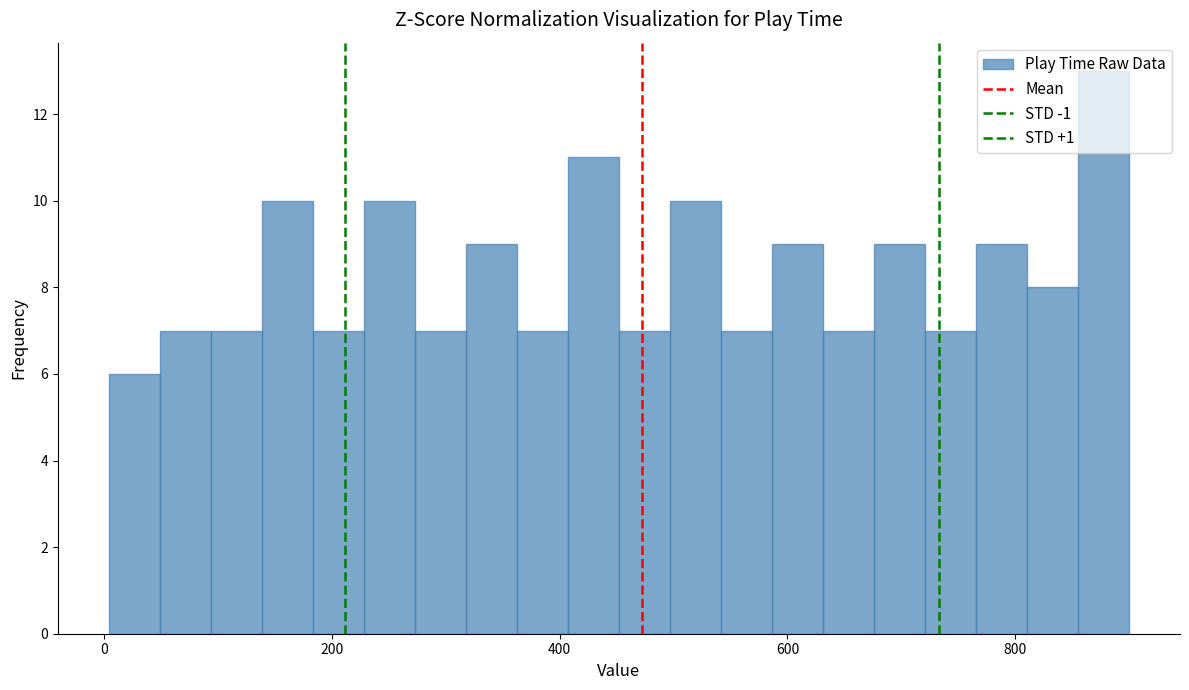

Read against the x-axis, roughly where is the centre of the tallest bar?

880